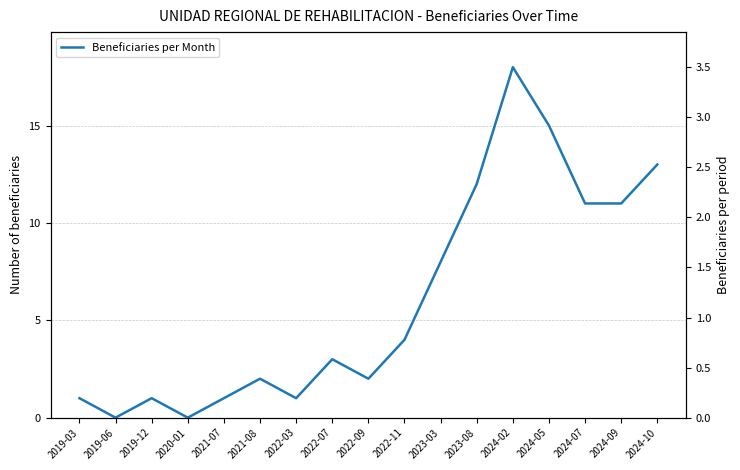

What is the approximate value at 2024-10, to the nearest 5?

15